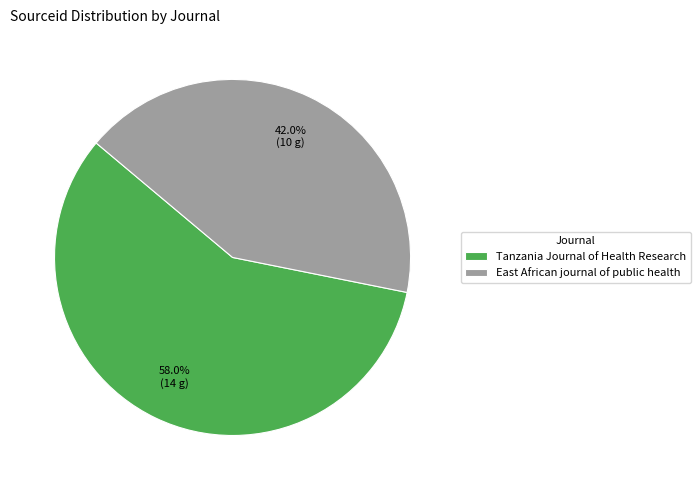

To the nearest percent, what percentage of the pie is Tanzania Journal of Health Research?

58%